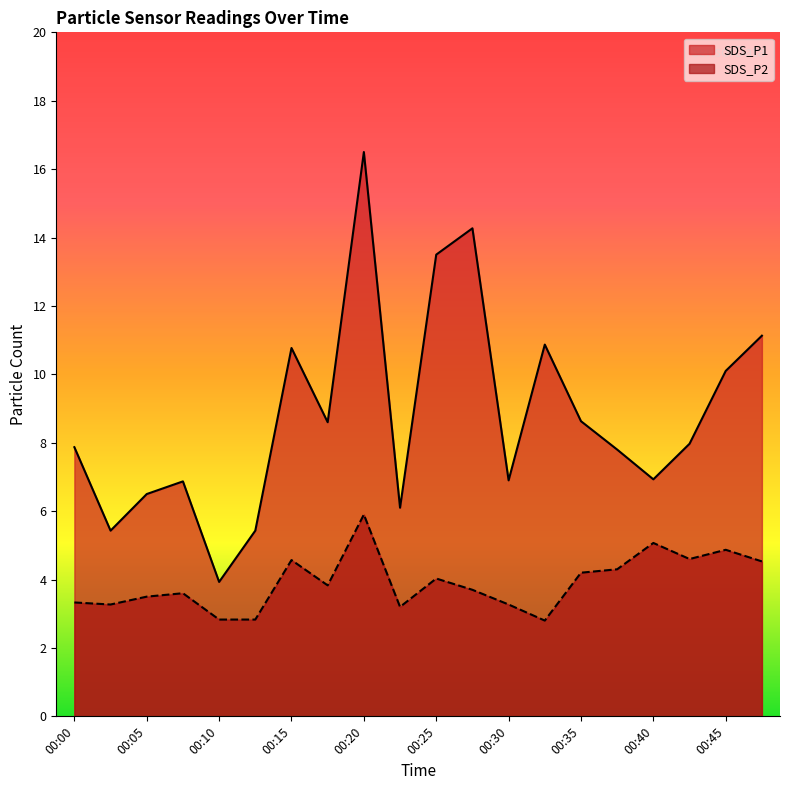

What is the sum of all SDS_P2 values?

78.2